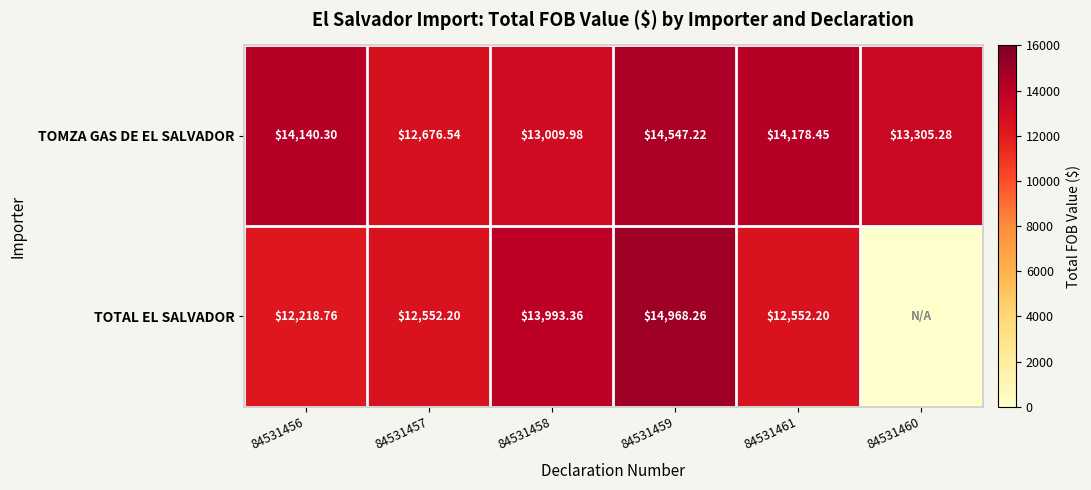

Which series changed the most between 84531458 and 84531459?

TOMZA GAS DE EL SALVADOR